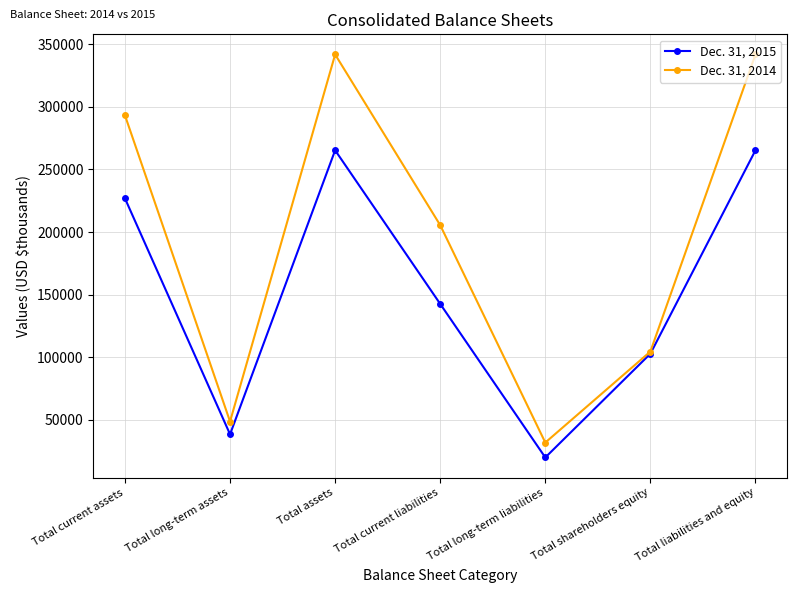

What is the value of the Dec. 31, 2014 point at the 1st from the left?

293247